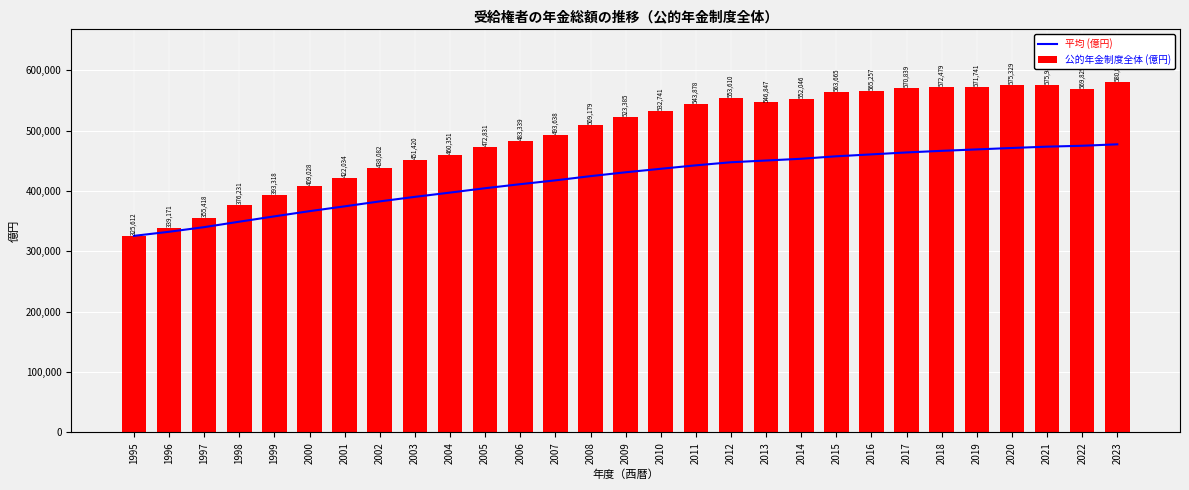

What is the difference between the highest and lowest values at 1999?

35368